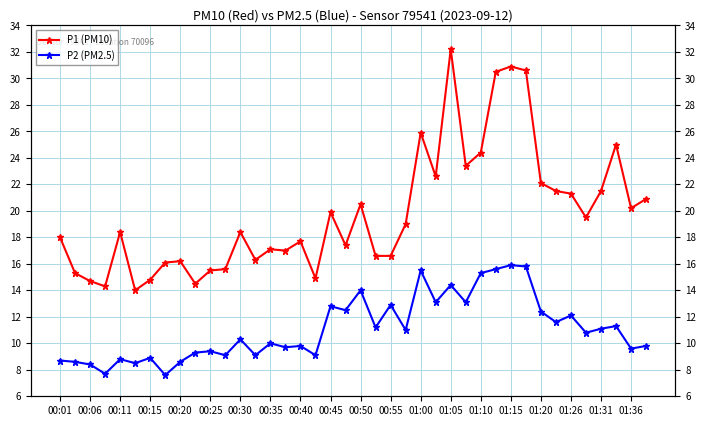

Is the value of P2 (PM2.5) at 31 greater than the value of P1 (PM10) at 00:11?

Yes